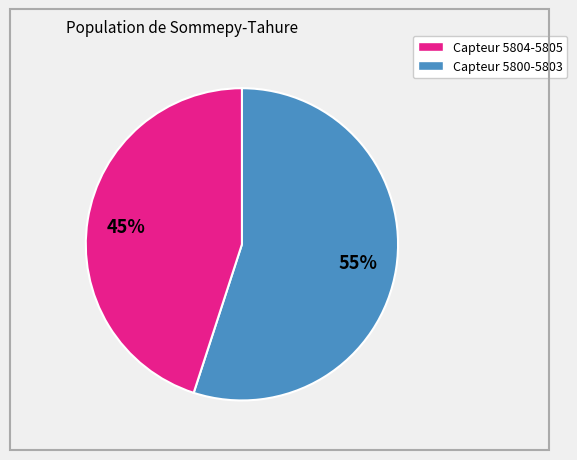

How many segments does this pie chart have?

2